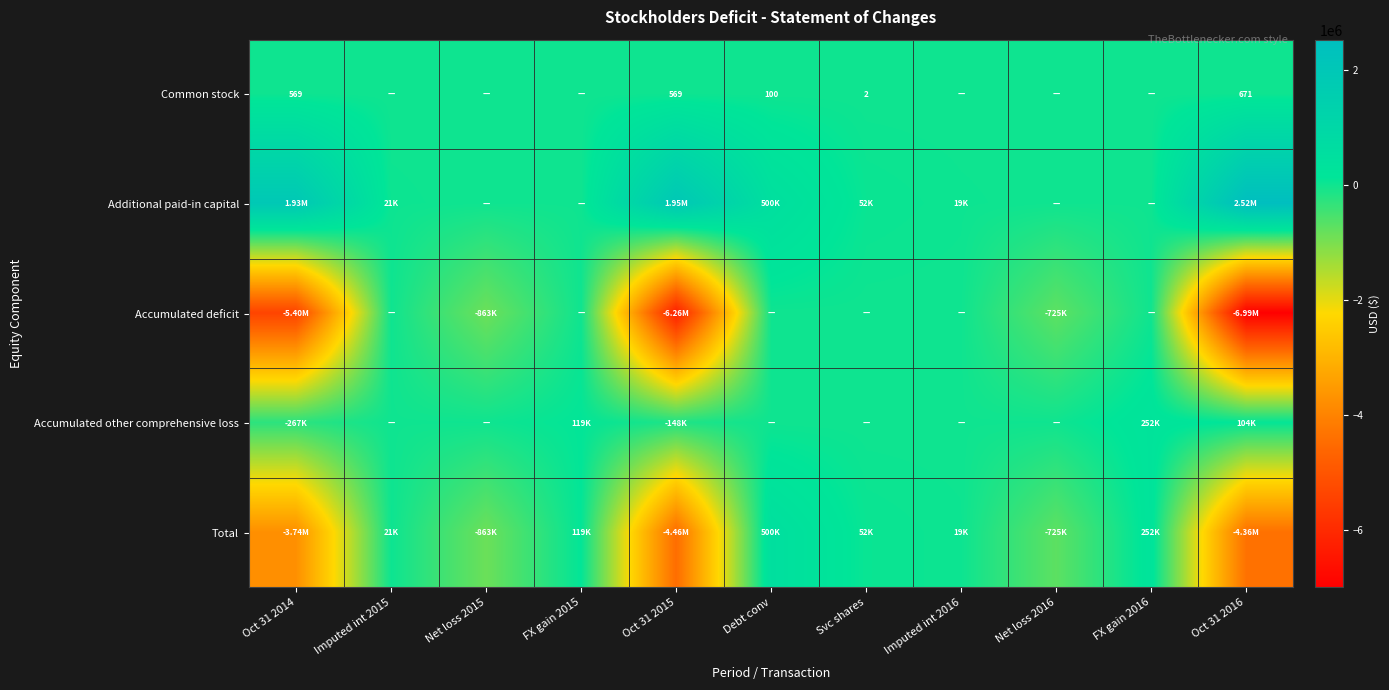

The value of Common stock at Oct 31 2016 is 340. True or false?

False